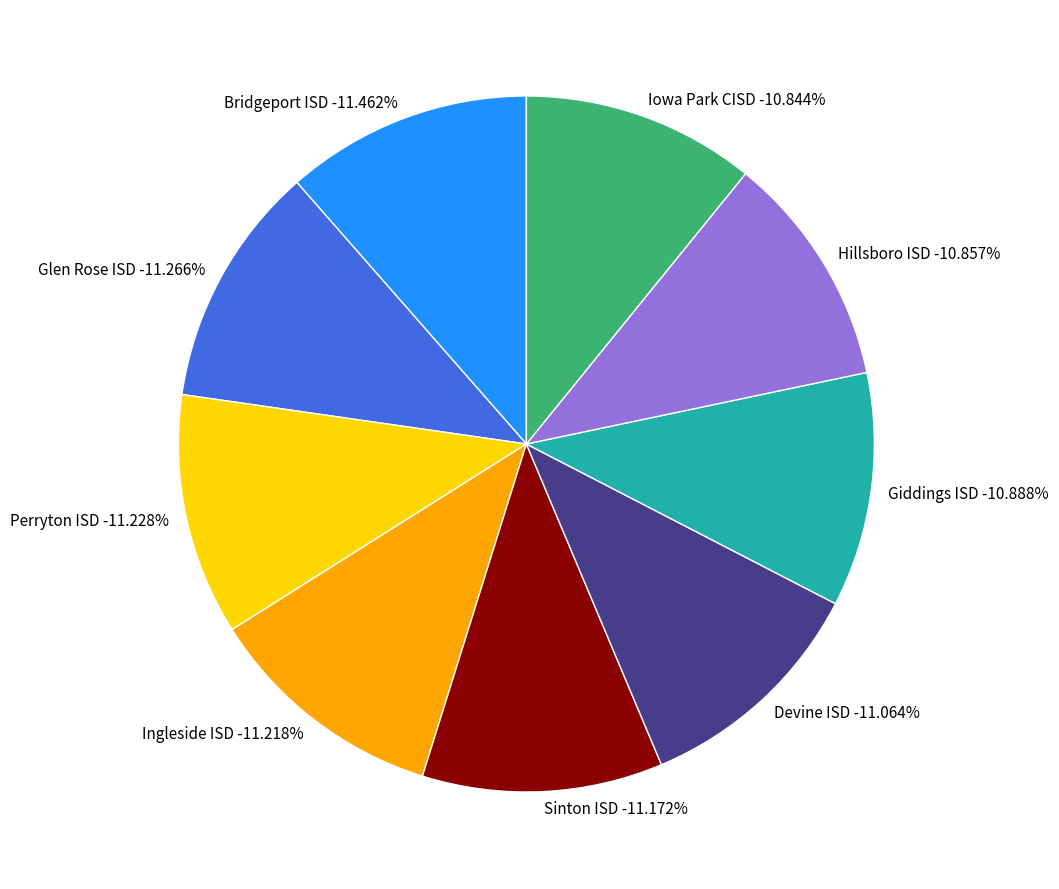

What percentage is the Bridgeport ISD slice, to the nearest percent?

11%